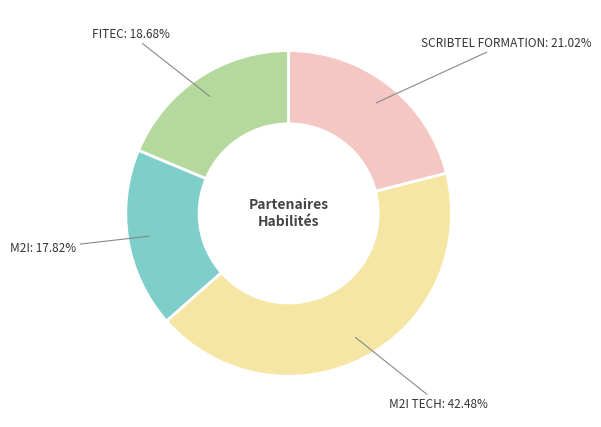

How many segments does this pie chart have?

4